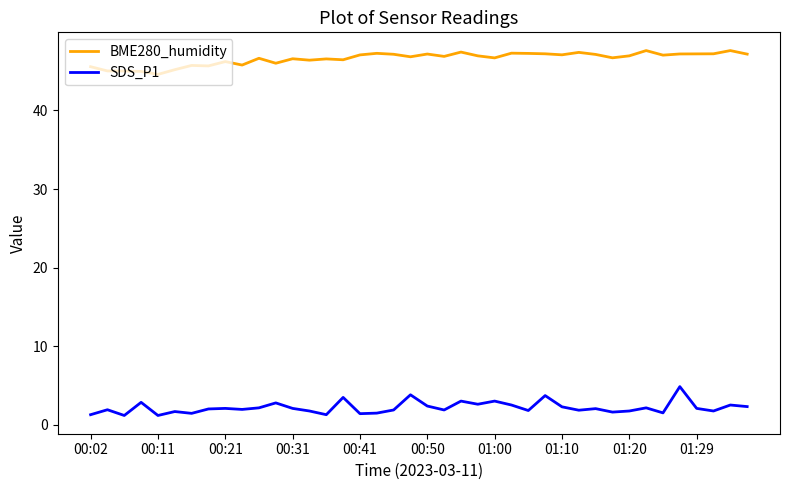

True or false: BME280_humidity and SDS_P1 intersect in this chart.

False